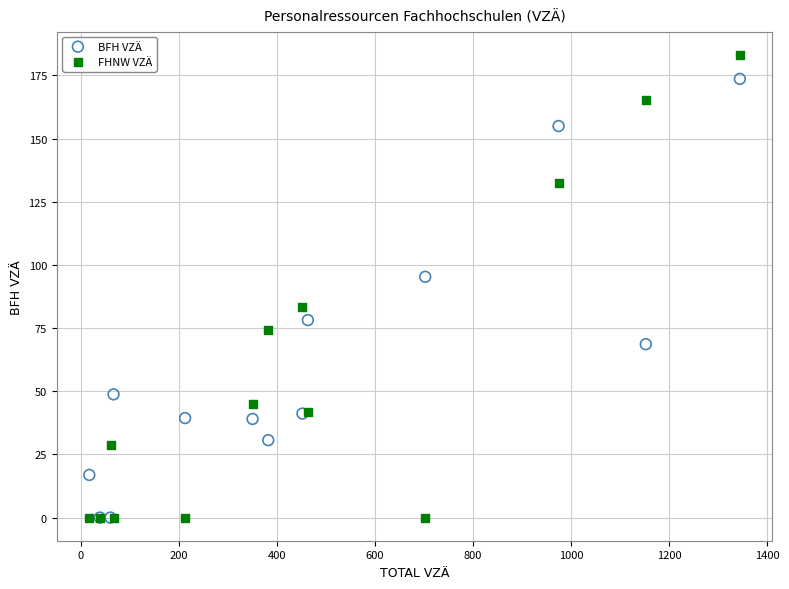

In the BFH VZÄ series, what Y value is closest to 86?

78.2